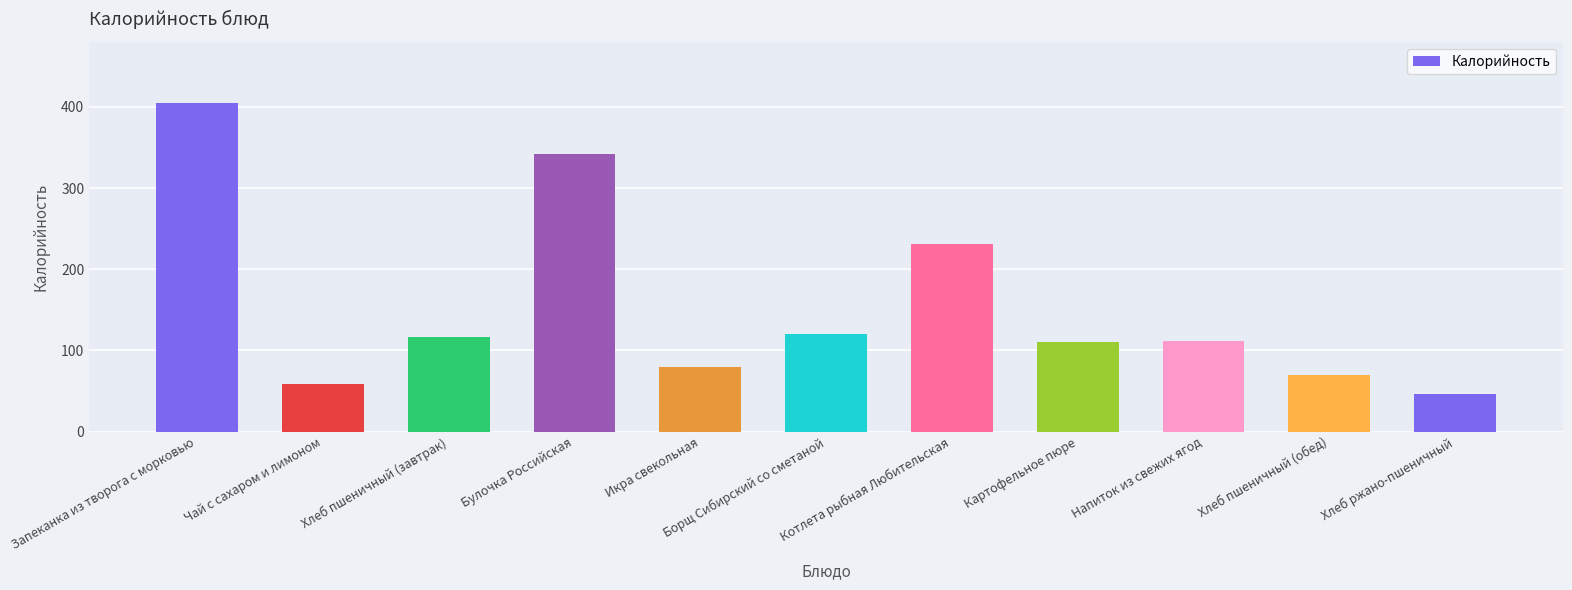

What is the change in value from Хлеб пшеничный (завтрак) to Картофельное пюре?

-7.2